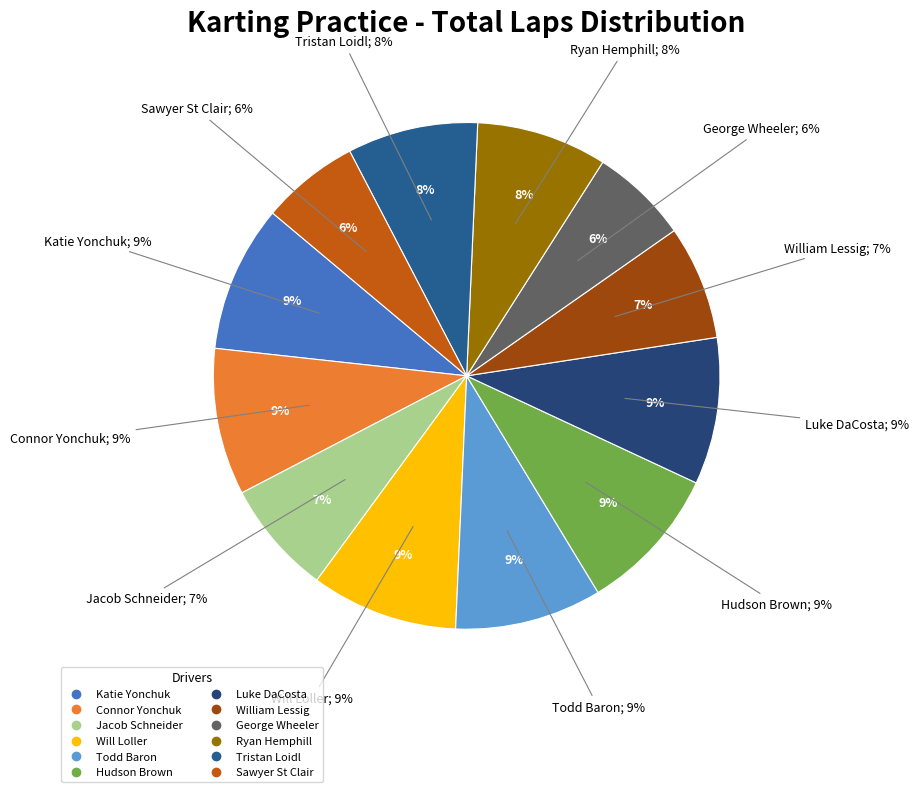

Is there any slice that represents more than half of the pie?

No